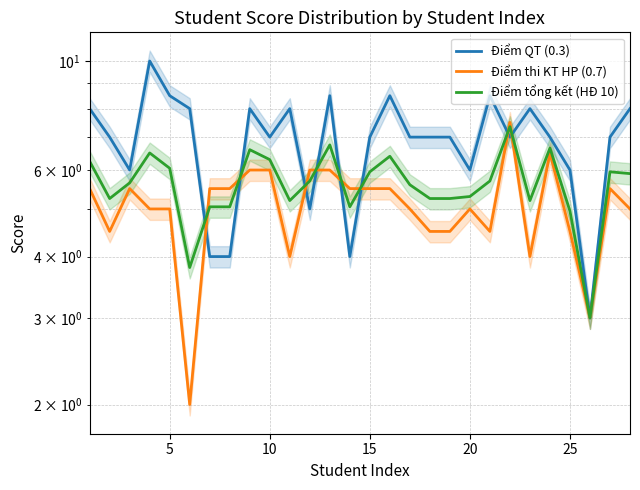

How many lines are shown in the chart?

3